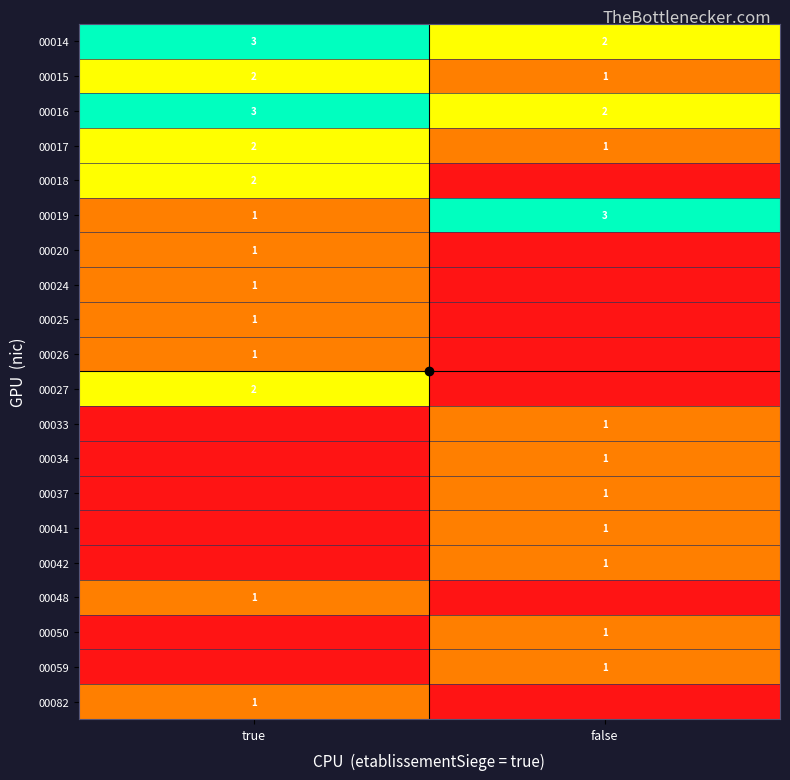

How many values in 00041 are above zero?

1